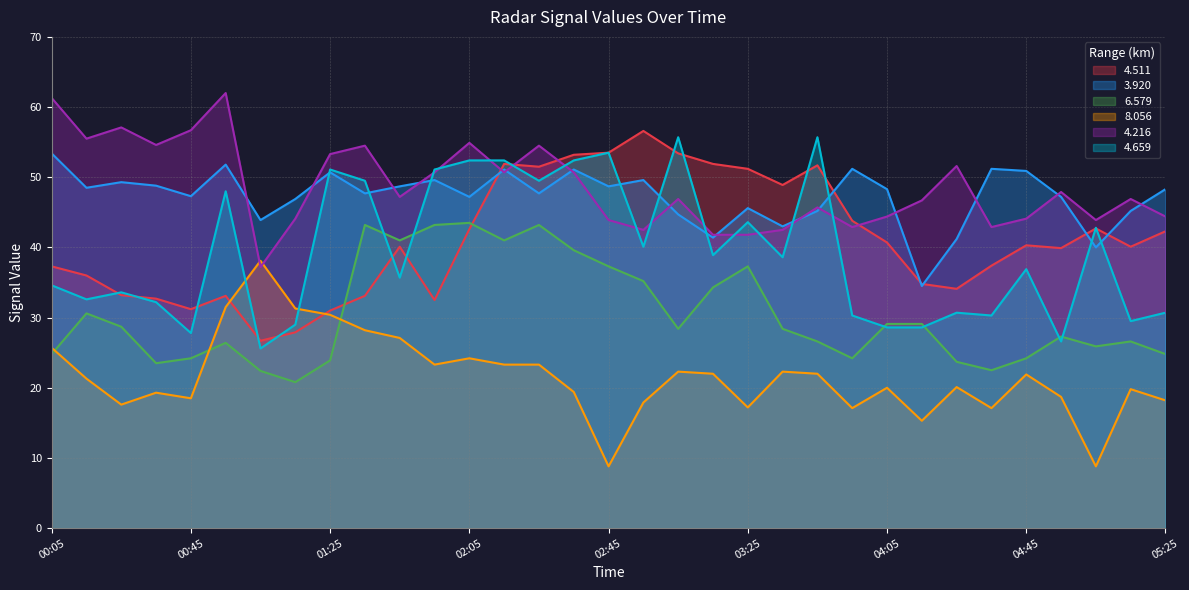

How many interior local valleys does the 4.659 series have?

11